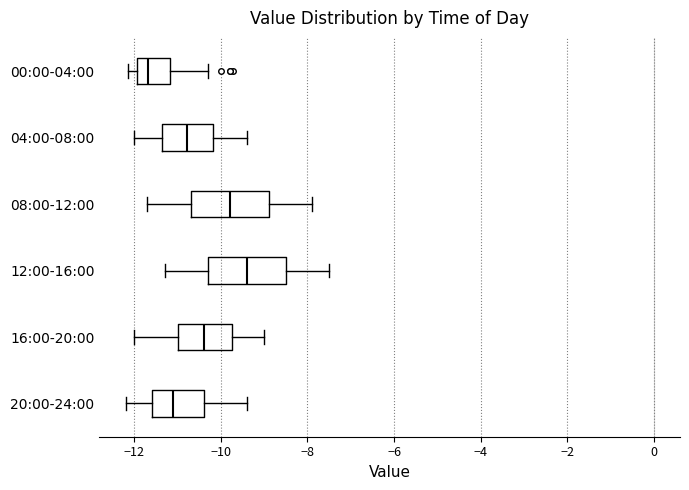

Where does the right whisker of the box for 20:00-24:00 end on the x-axis? The values are not printed on the chart, so give them approximately, as read against the axis.

-9.4